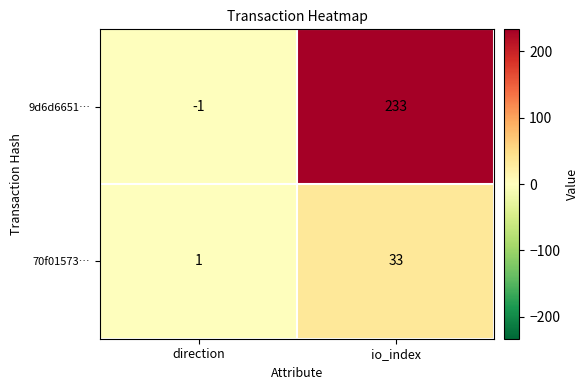

Which category has the highest value in the 70f01573… series?

io_index